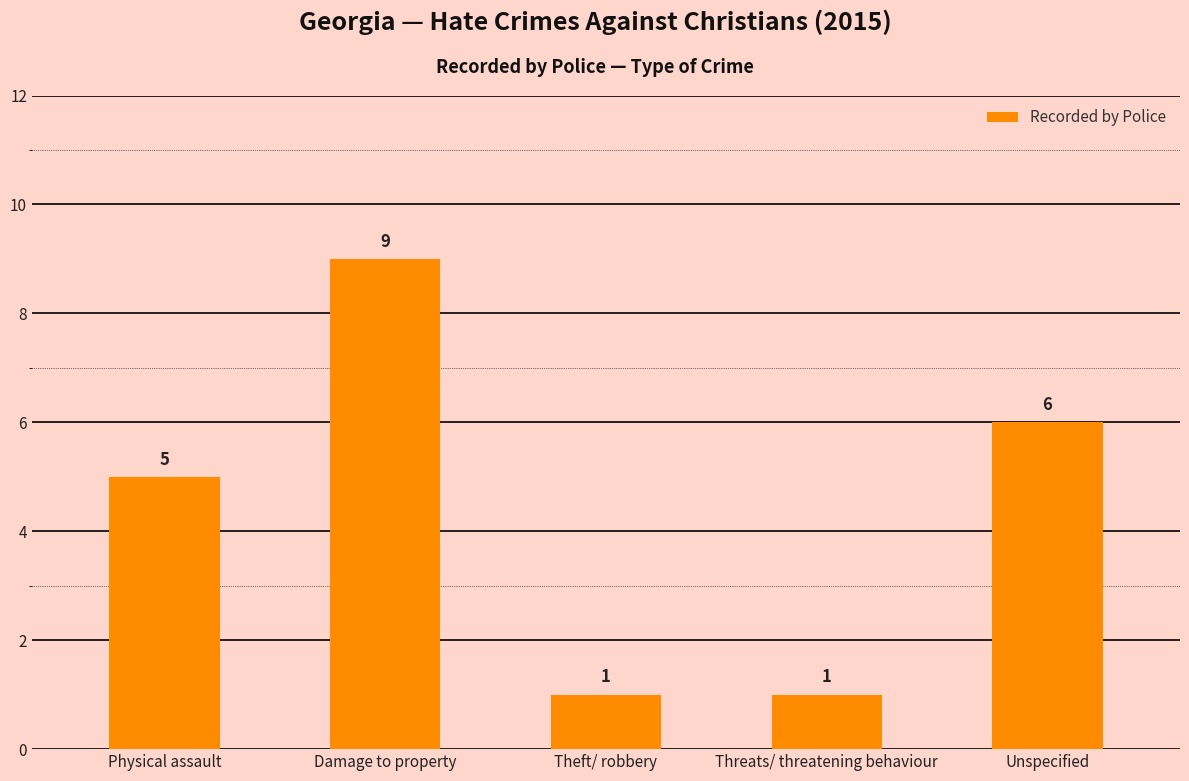

What is the change in value from Damage to property to Threats/ threatening behaviour?

-8